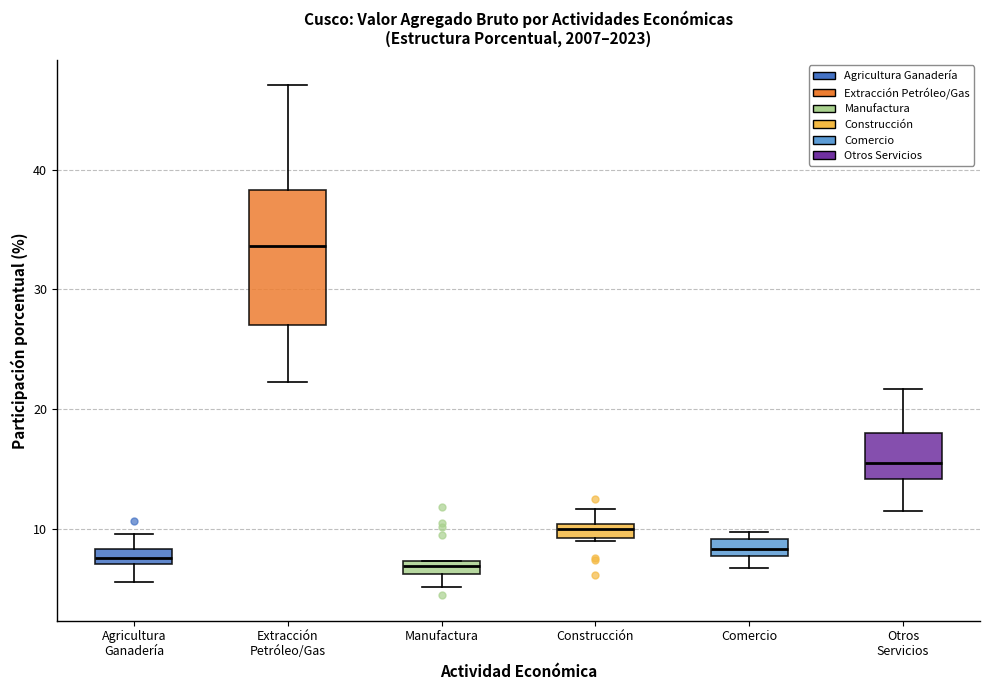

Where is the lower edge of the box for Otros Servicios on the y-axis? The values are not printed on the chart, so give them approximately, as read against the axis.

14